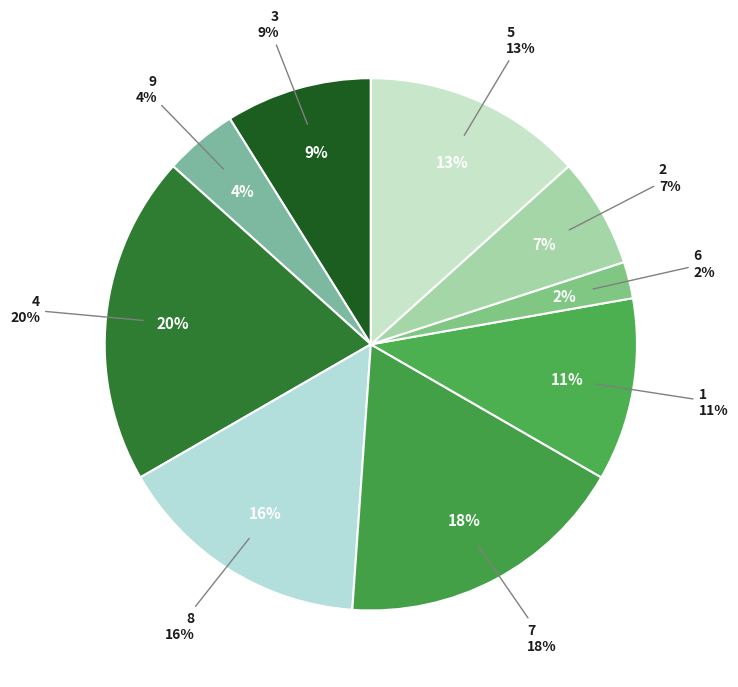

Is 3 the majority of the pie?

No